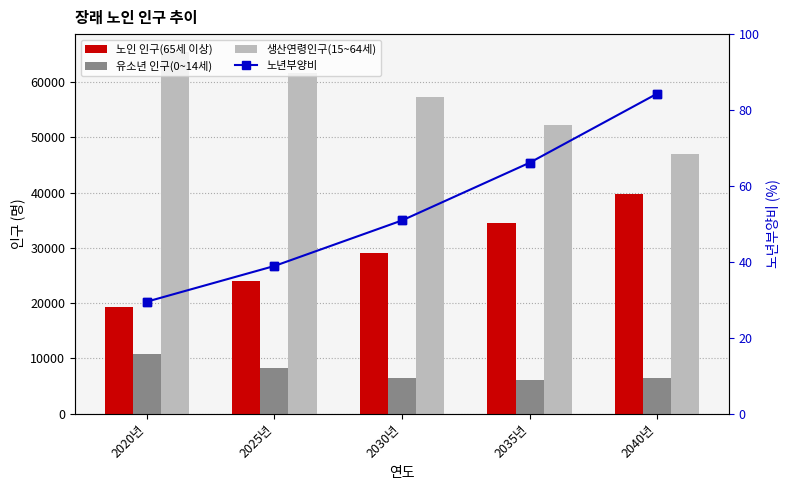

Which series has the largest total across all categories?

생산연령인구(15~64세)